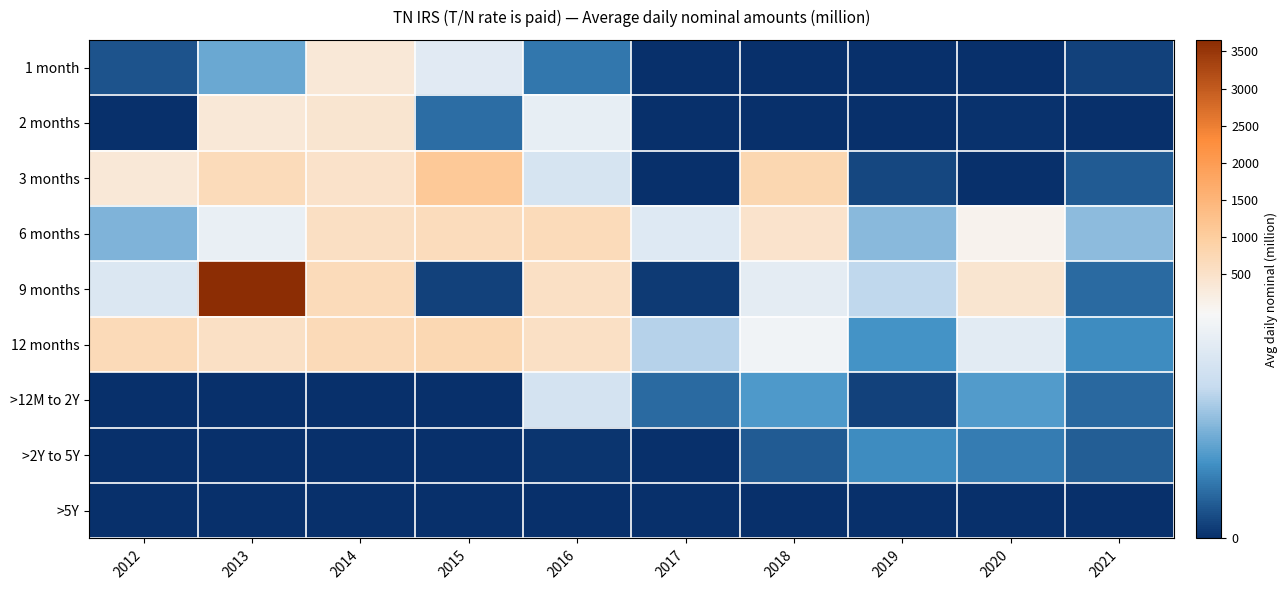

Between 2013 and 2017, which is larger?

2013